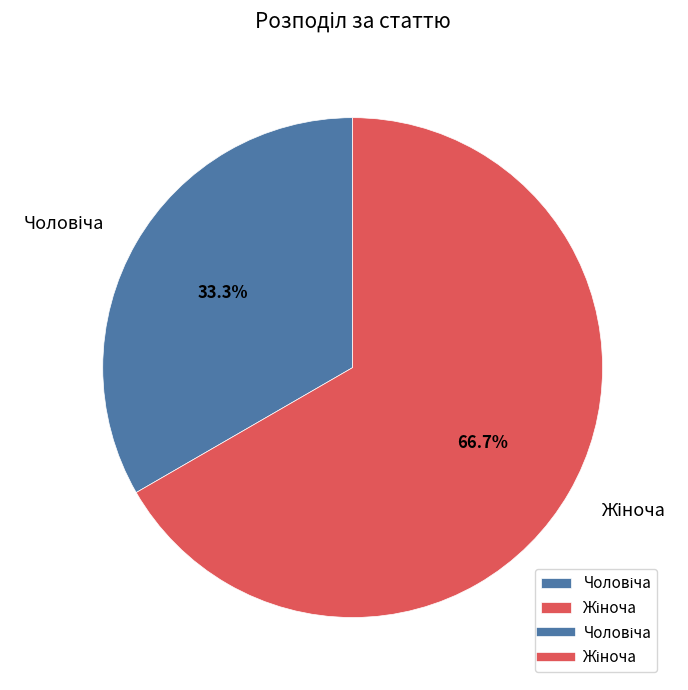

Does any single category account for the majority?

Yes